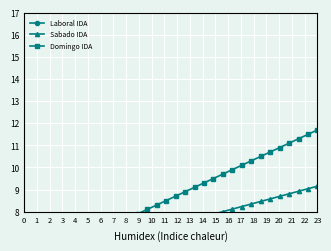

True or false: Sabado IDA and Domingo IDA cross at least once.

False